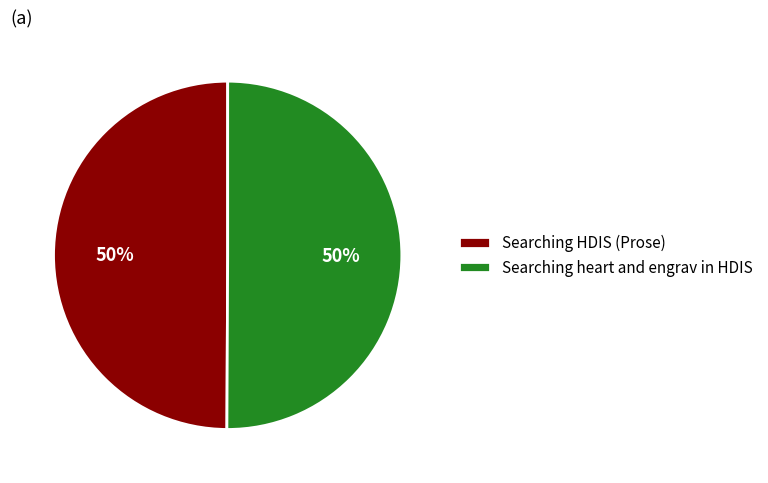

To the nearest percent, what portion does Searching heart and engrav in HDIS represent?

50%